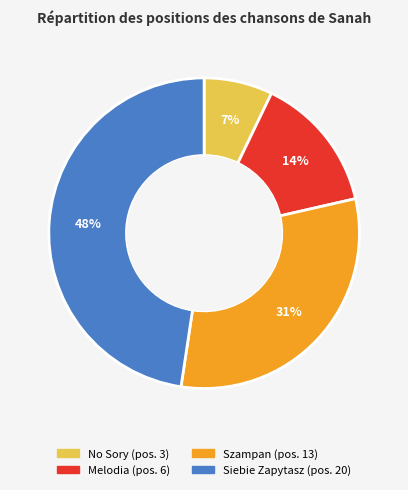

Is the sum of Szampan and Siebie Zapytasz greater than half?

Yes